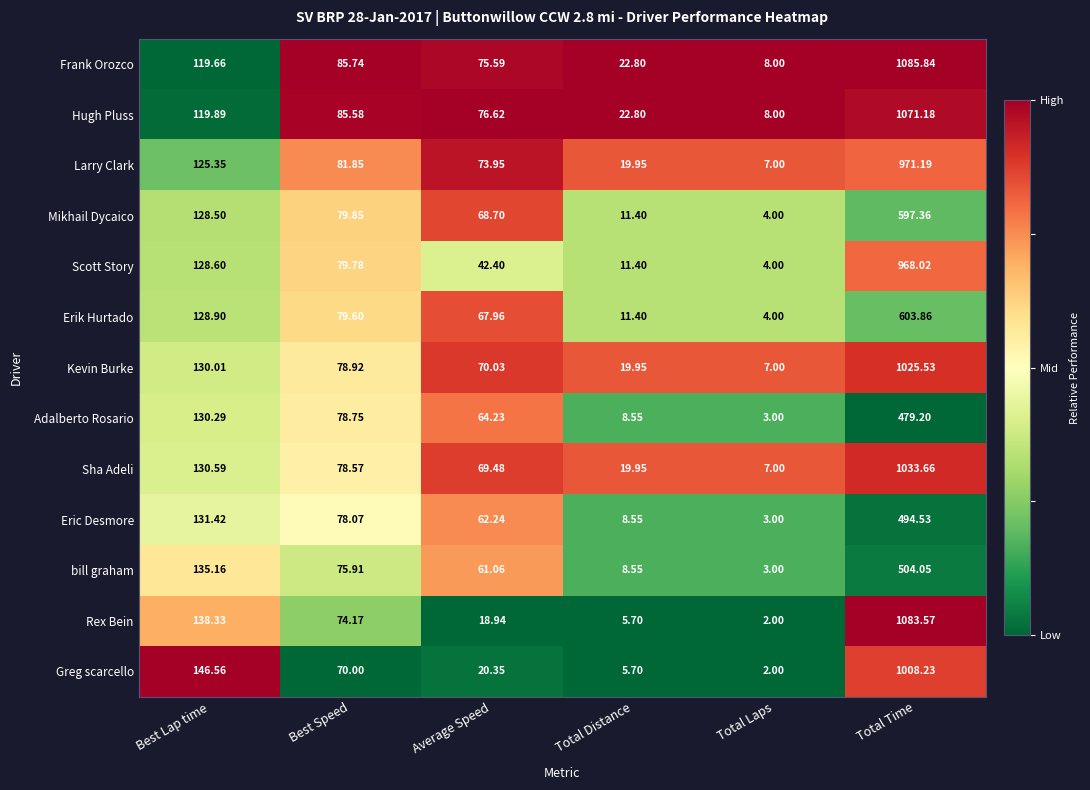

Which category has the highest value in the Sha Adeli series?

Total Time